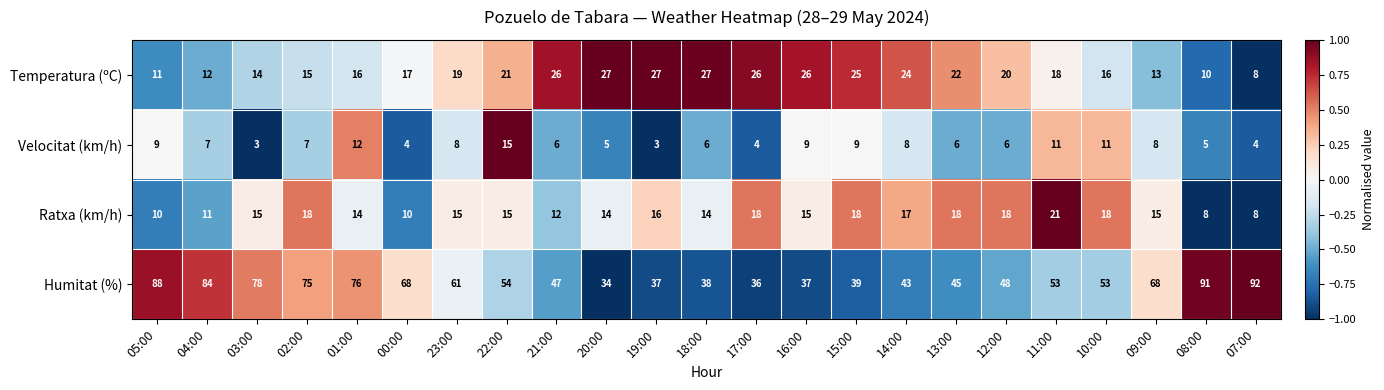

The Velocitat (km/h) series shows 2 at 07:00. True or false?

False